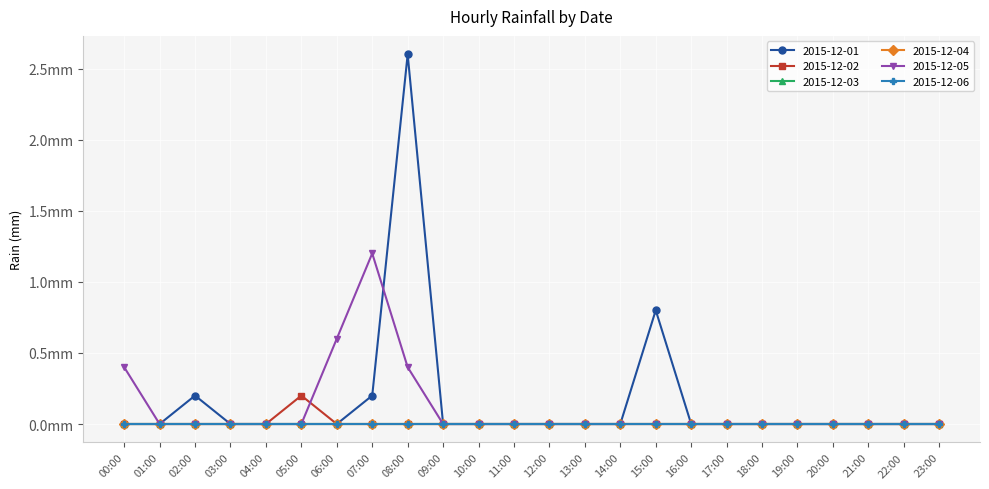

Is this an area chart (filled region under the line)?

No